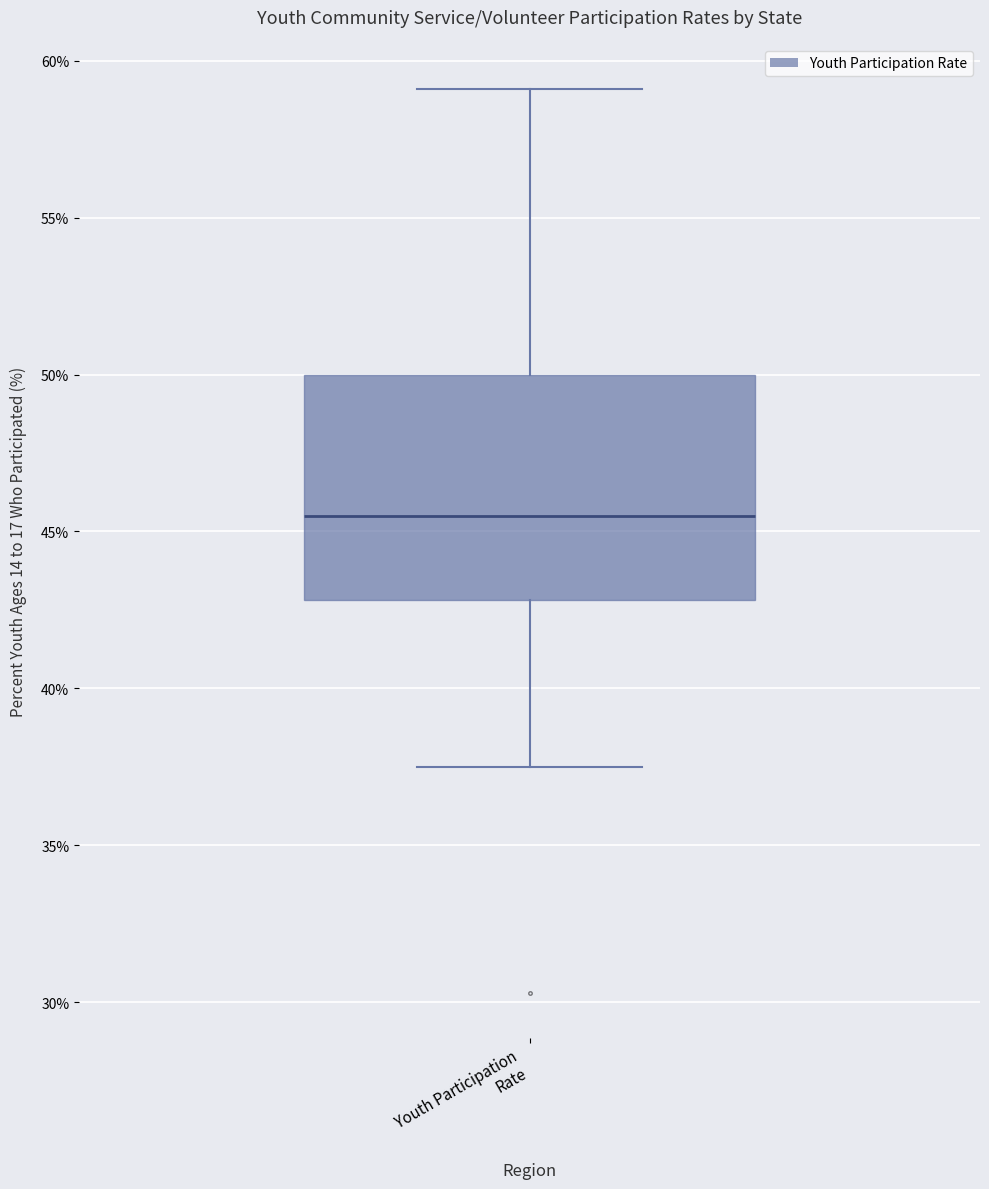

Transcribe this box plot: give where the median line is, the range the box spans, and where the two whiskers end, as read against the y-axis. The values are not printed on the chart, so give them approximately, as read against the axis.

median 45.5, box 43.0 to 50.0, whiskers 37.5 to 59.0